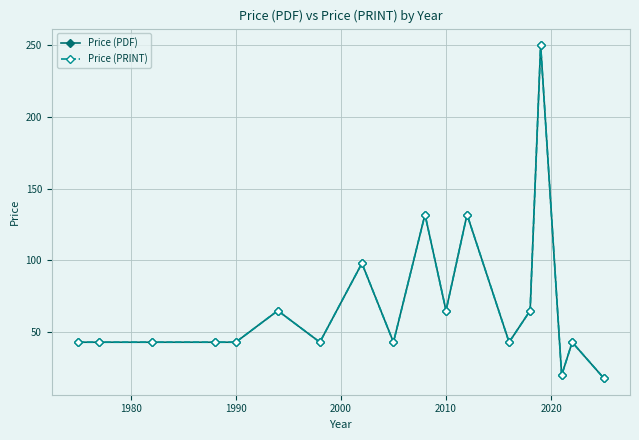

Is this an area chart (filled region under the line)?

No